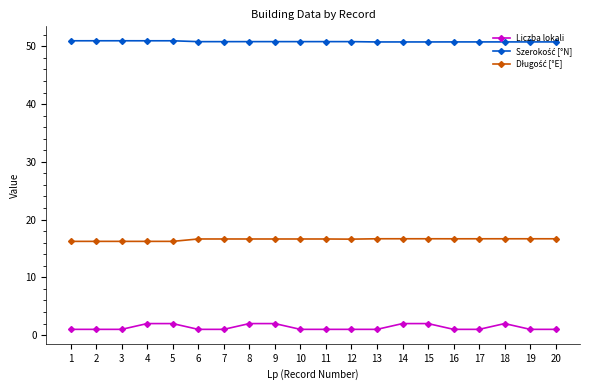

True or false: Liczba lokali has a value of 2.0 at 15.

True